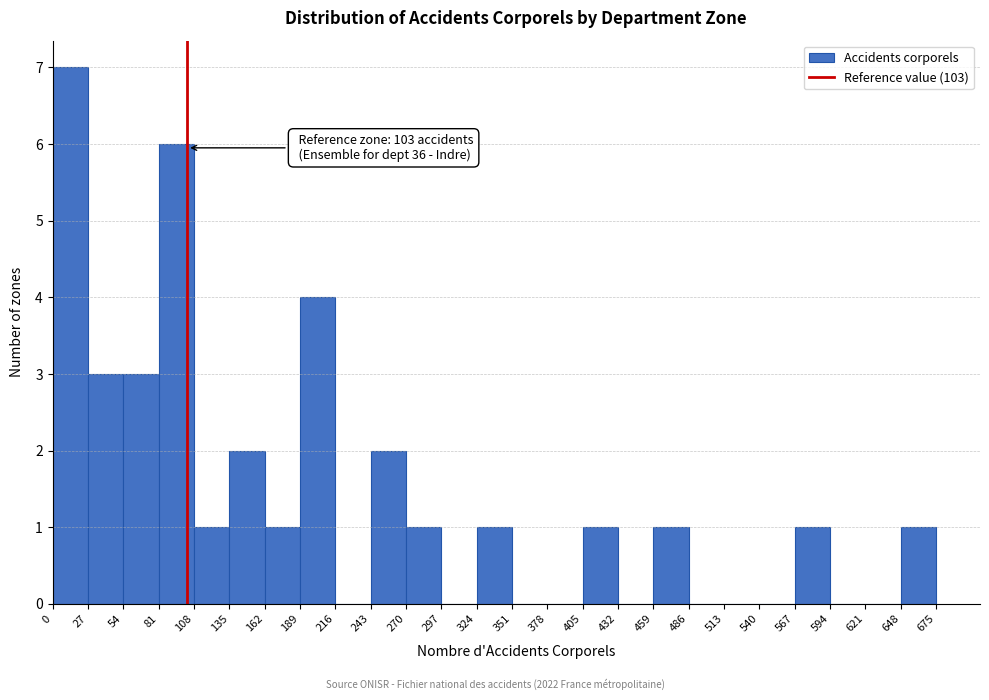

Which range on the x-axis has the tallest bar?

0 to 27